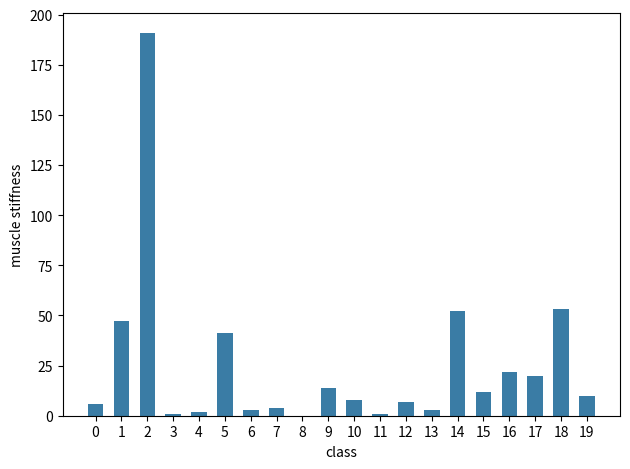

What is the change in value from 2 to 19?

-181